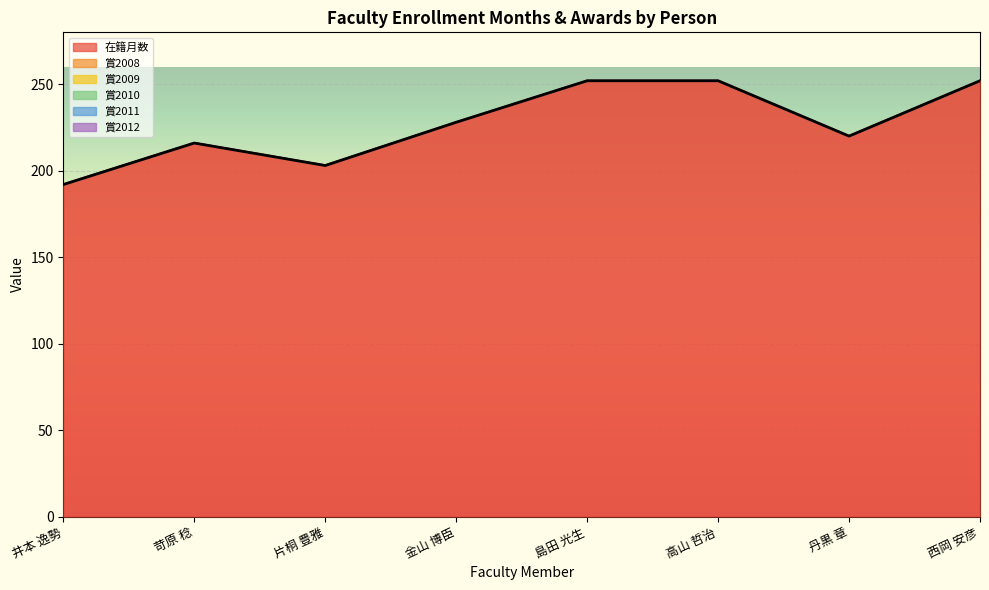

True or false: 賞2010 and 賞2009 intersect in this chart.

False